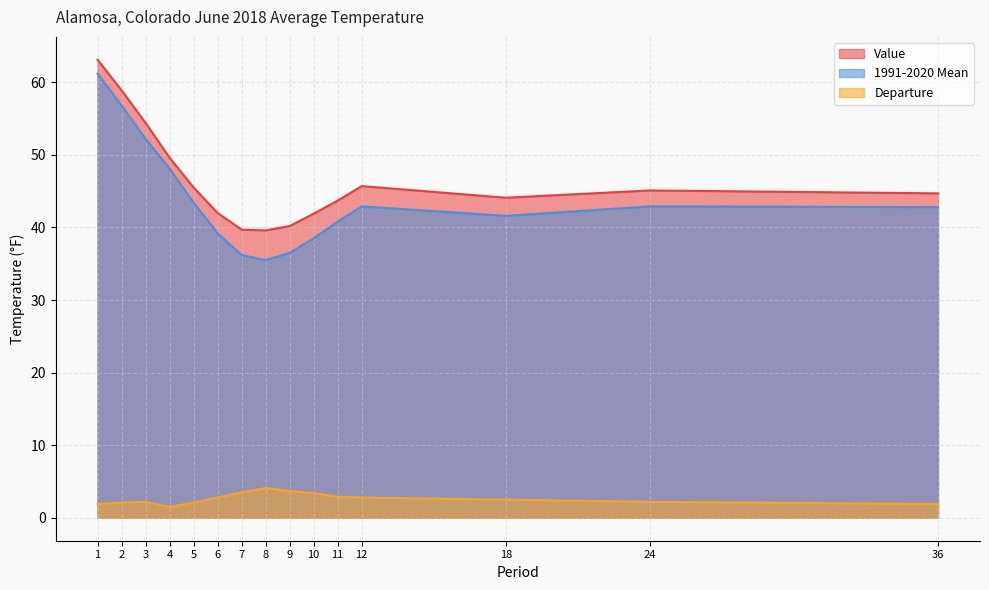

At which category is the sum across all series the highest?

1